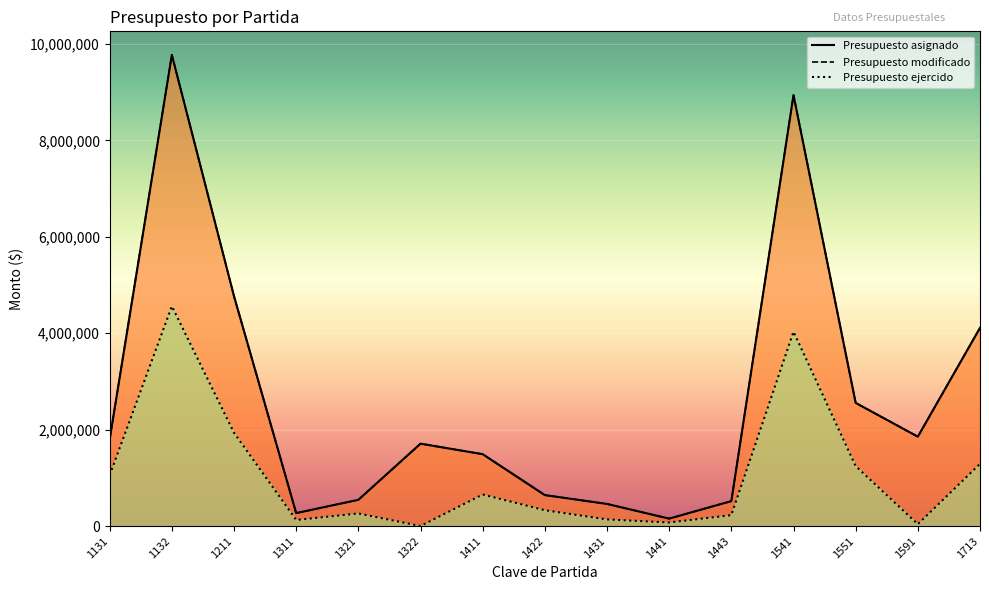

The value of Presupuesto ejercido at 1431 is 219456.8. True or false?

False